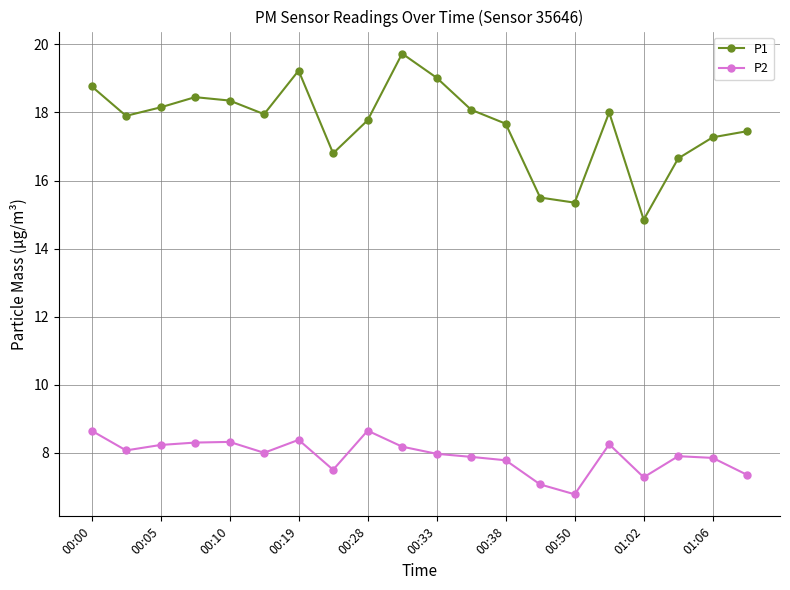

List the series in order of their peak value, lowest first.

P2, P1